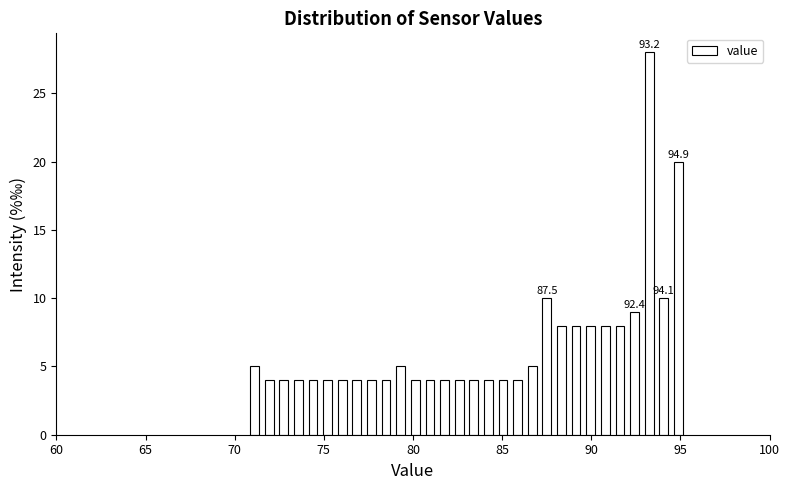

Around what value on the x-axis is the tallest bar? Give the approximate position of its centre, as read against the axis.

93.5